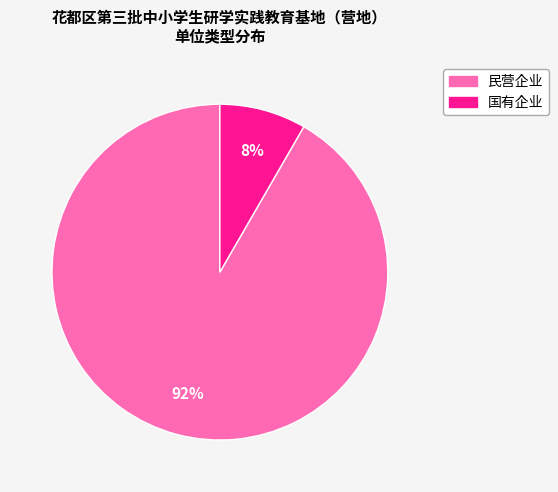

What percentage is the 国有企业 slice, to the nearest percent?

8%